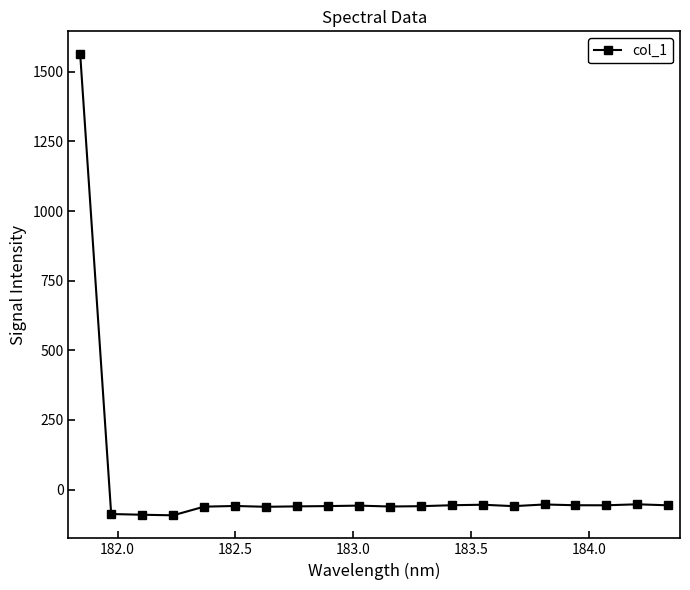

Is this an area chart (filled region under the line)?

No